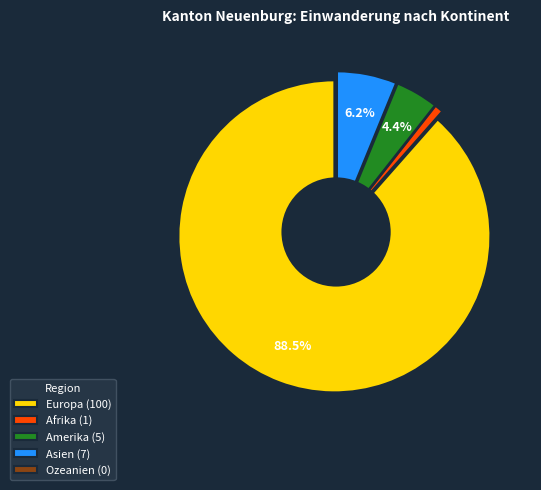

How many segments does this pie chart have?

5